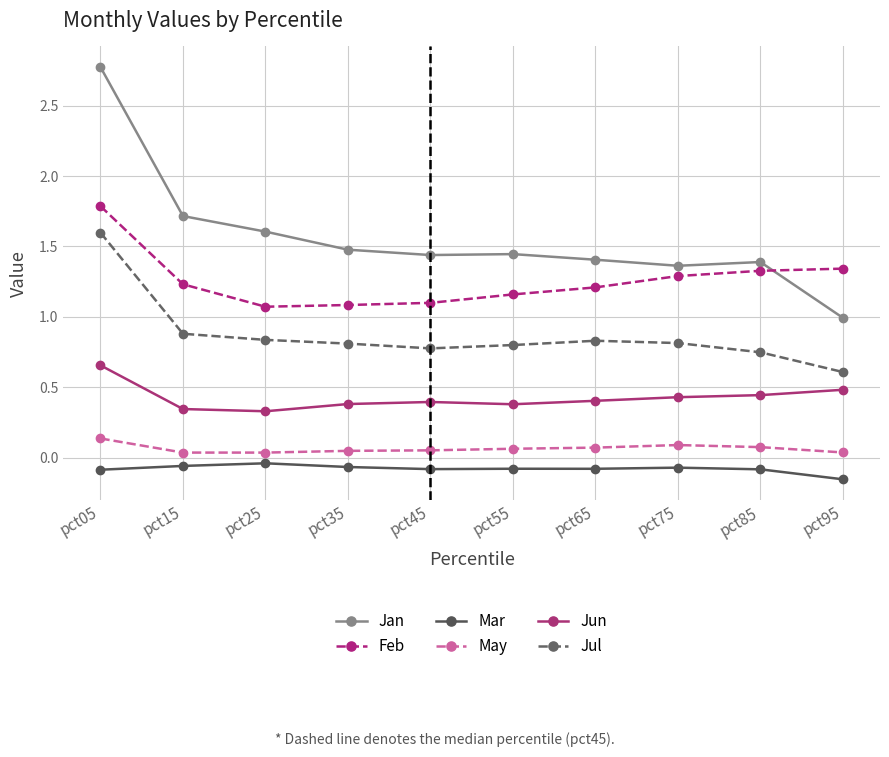

What are all the series names shown in the legend?

Jan, Feb, Mar, May, Jun, Jul